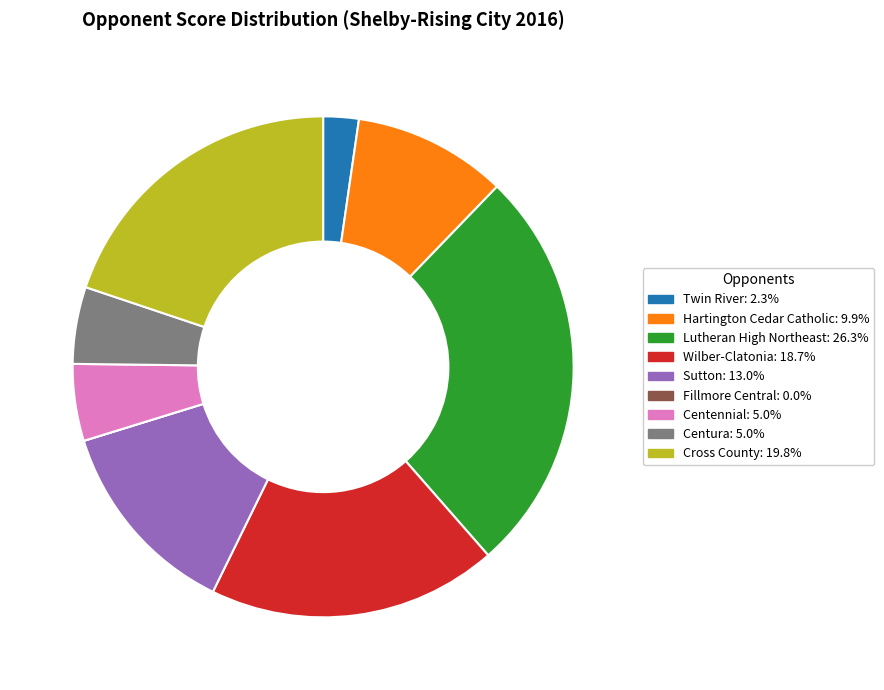

Which has a higher value, Sutton or Twin River?

Sutton